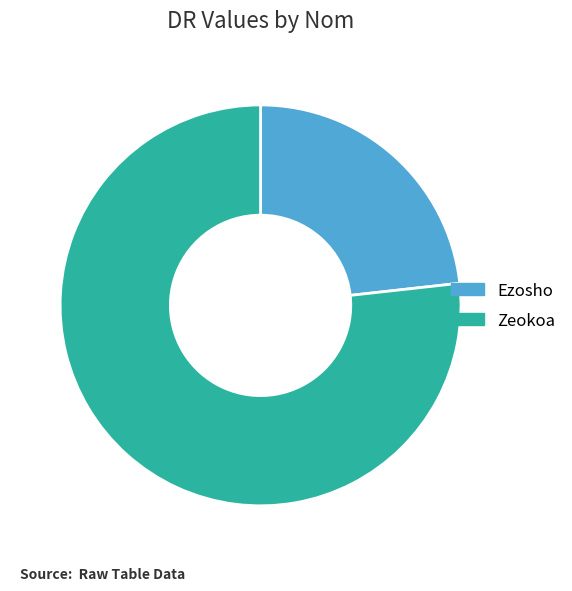

Rank the categories by value from highest to lowest.

Zeokoa, Ezosho